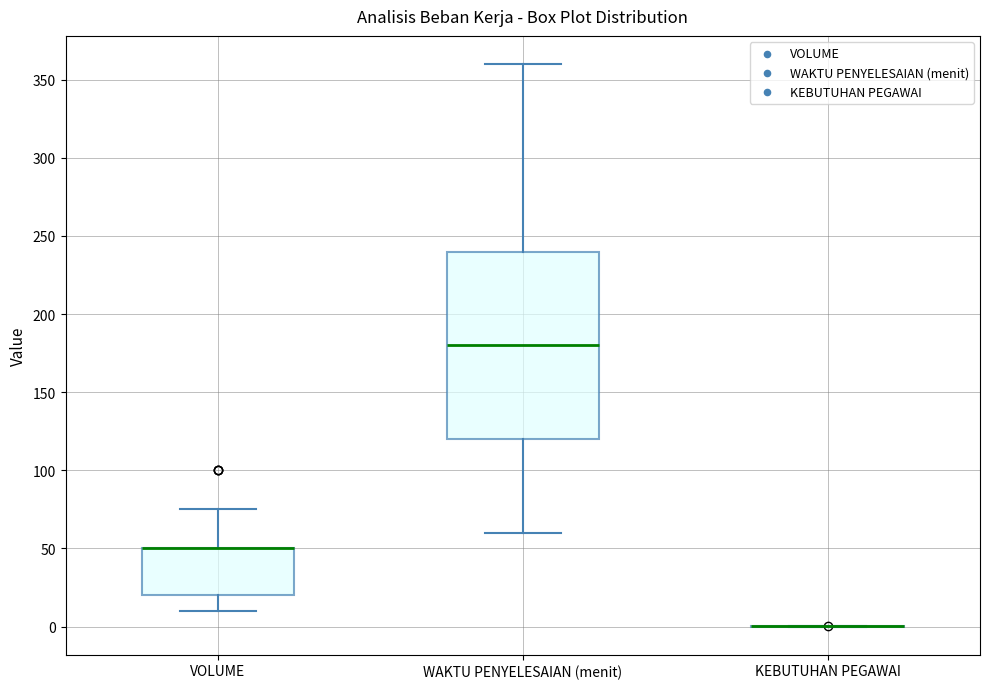

Which box is the tallest, from its lower edge to its upper edge?

WAKTU PENYELESAIAN (menit)